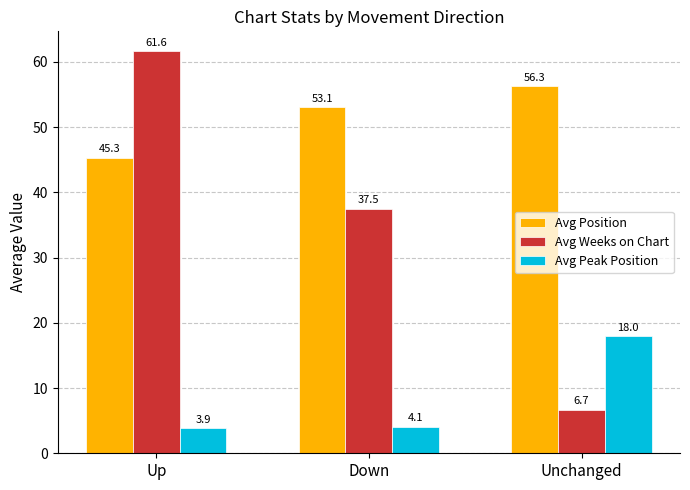

What is the sum of the Avg Weeks on Chart values at Unchanged and Down?

44.2